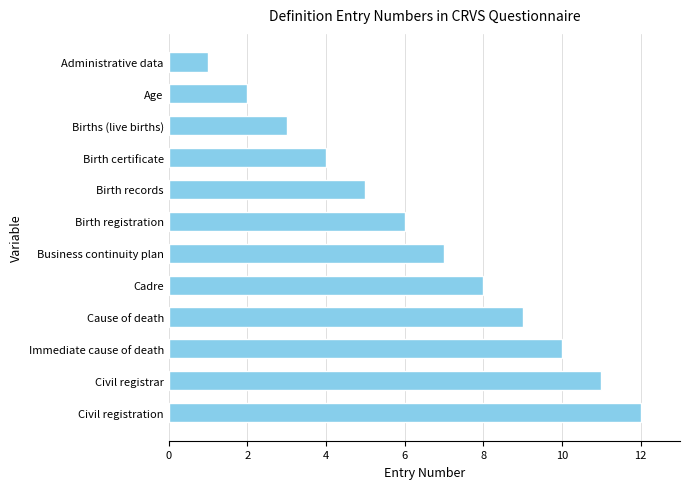

Rank the categories by value from lowest to highest.

Administrative data, Age, Births (live births), Birth certificate, Birth records, Birth registration, Business continuity plan, Cadre, Cause of death, Immediate cause of death, Civil registrar, Civil registration